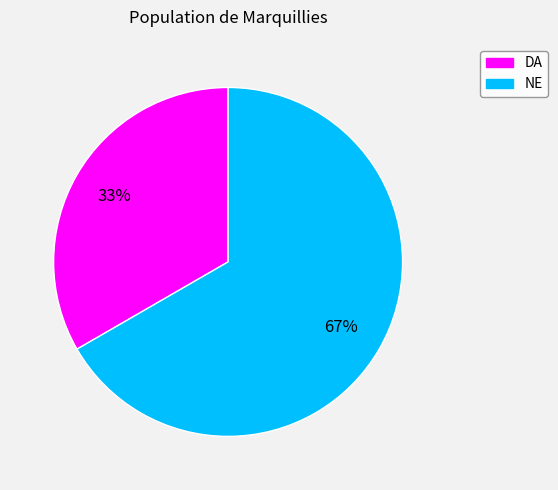

Which slice is the largest?

NE